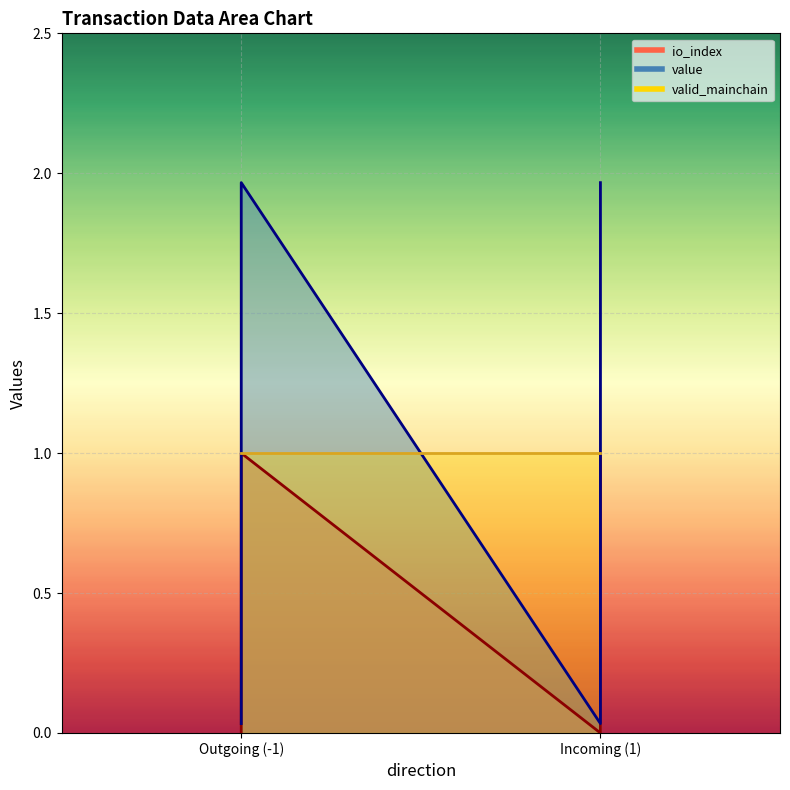

True or false: value and io_index intersect in this chart.

False